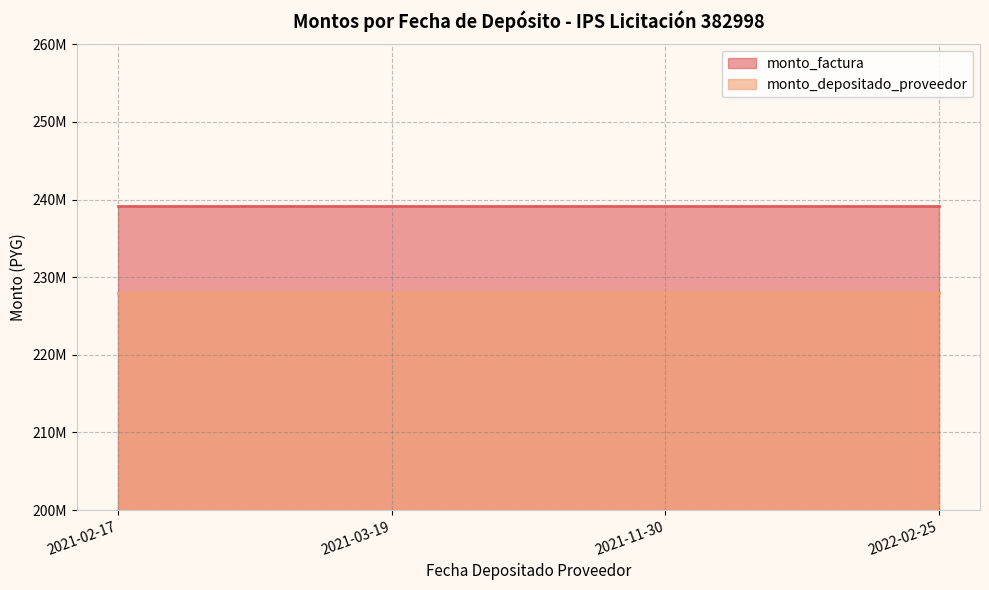

Rank the series at 2021-11-30 from lowest to highest value.

monto_depositado_proveedor, monto_factura